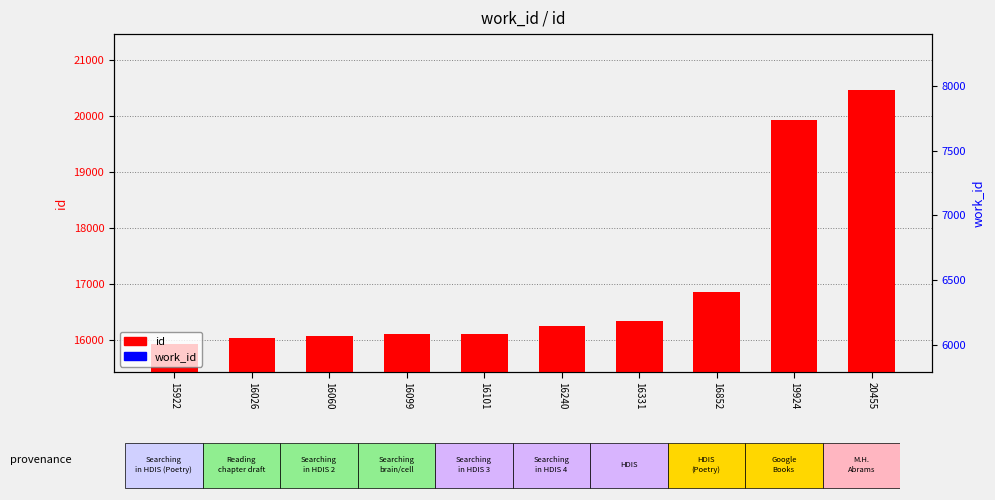

Which series has the widest spread of values?

id